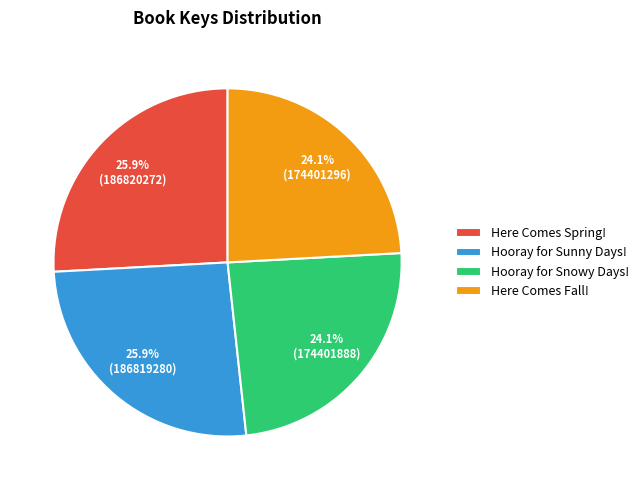

What percentage is NOT represented by Hooray for Snowy Days!?

75.9%